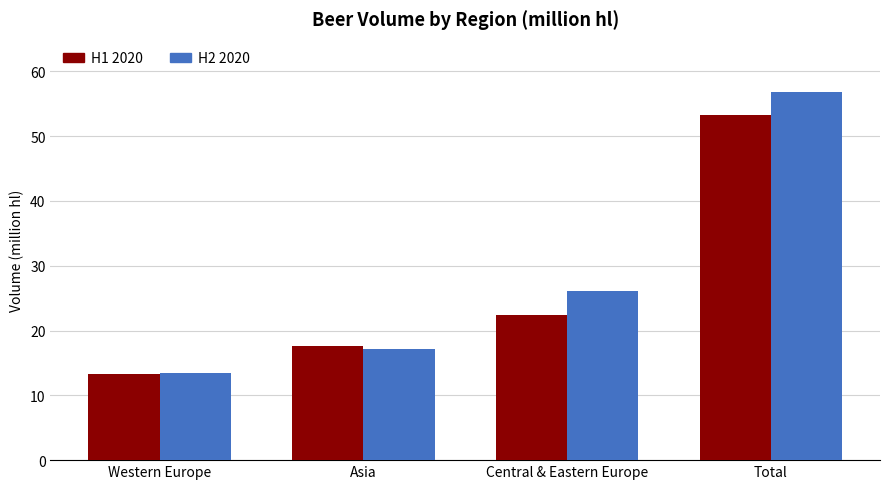

List the labels in order of H1 2020 value, smallest first.

Western Europe, Asia, Central & Eastern Europe, Total